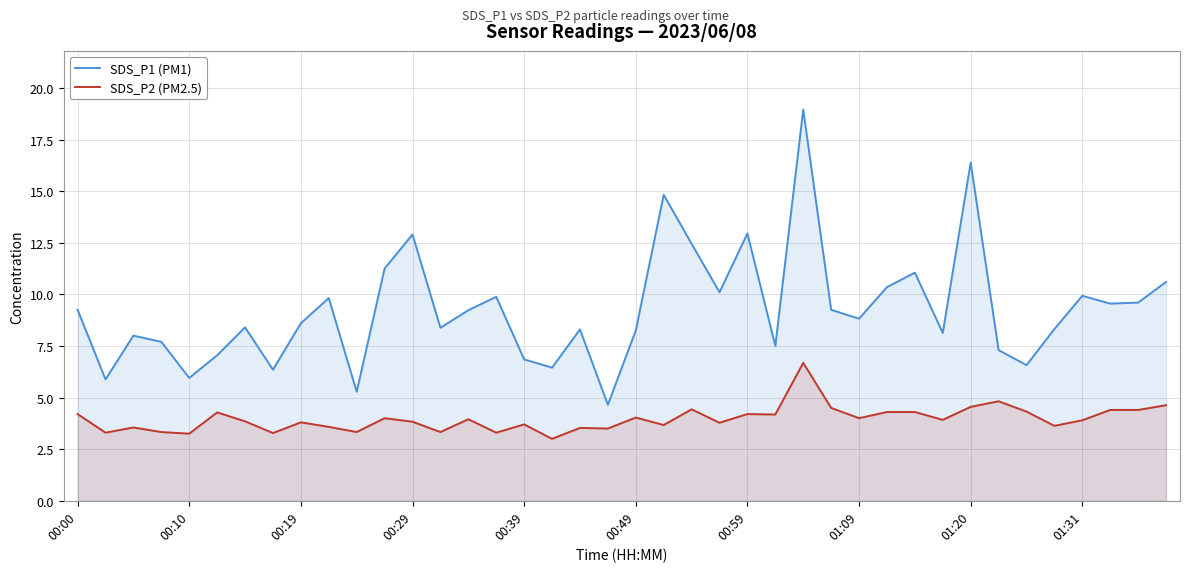

What is the lowest value of the SDS_P2 (PM2.5) series?

3.0